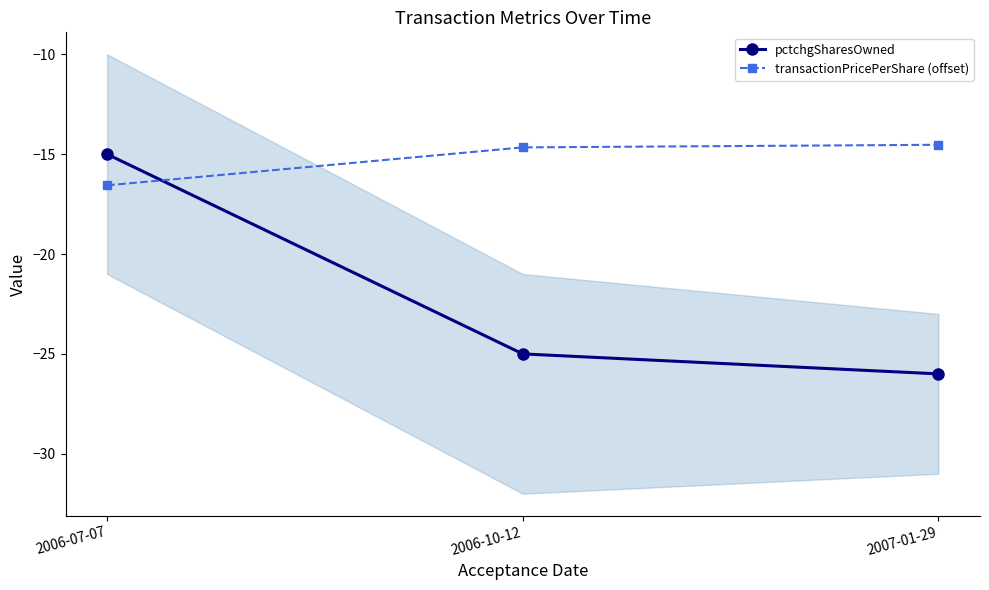

Which has a higher value, 2006-10-12 or 2007-01-29?

2006-10-12